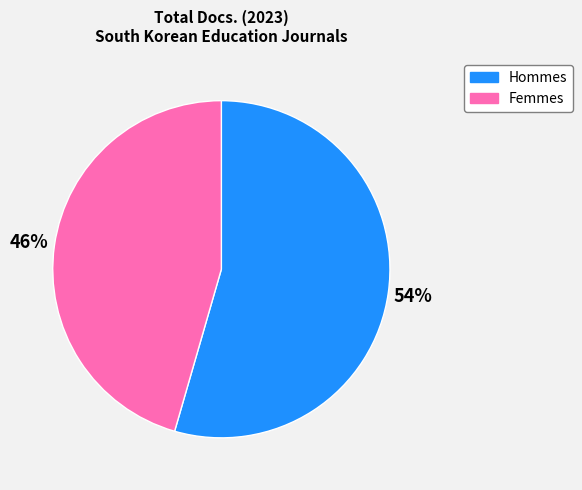

Does any single category account for the majority?

Yes